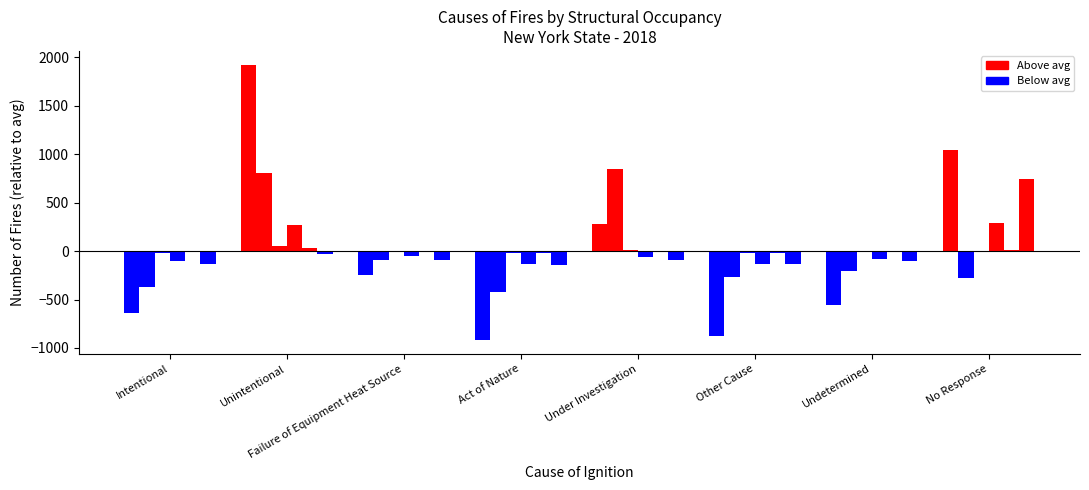

Reading left to right, extract all data points from this chart.

Dwelling: Intentional=-634.2	Unintentional=1921.8	Failure of Equipment Heat Source=-251.2	Act of Nature=-918.2	Under Investigation=276.8	Other Cause=-879.2	Undetermined=-561.2	No Response=1045.8
Apartments: Intentional=-371.9	Unintentional=804.1	Failure of Equipment Heat Source=-92.9	Act of Nature=-424.9	Under Investigation=844.1	Other Cause=-269.9	Undetermined=-207.9	No Response=-280.9
Mobile Homes: Intentional=-17.8	Unintentional=53.2	Failure of Equipment Heat Source=-2.8	Act of Nature=-17.8	Under Investigation=14.2	Other Cause=-18.8	Undetermined=-8.8	No Response=-1.8
Hotels Motels: Intentional=-101.8	Unintentional=264.2	Failure of Equipment Heat Source=-49.8	Act of Nature=-133.8	Under Investigation=-57.8	Other Cause=-129.8	Undetermined=-84.8	No Response=293.2
Other Residential: Intentional=-8.5	Unintentional=30.5	Failure of Equipment Heat Source=5.5	Act of Nature=-15.5	Under Investigation=0.5	Other Cause=-16.5	Undetermined=-8.5	No Response=12.5
Public Assembly: Intentional=-130.2	Unintentional=-35.2	Failure of Equipment Heat Source=-96.2	Act of Nature=-147.2	Under Investigation=-94.2	Other Cause=-135.2	Undetermined=-107.2	No Response=745.8